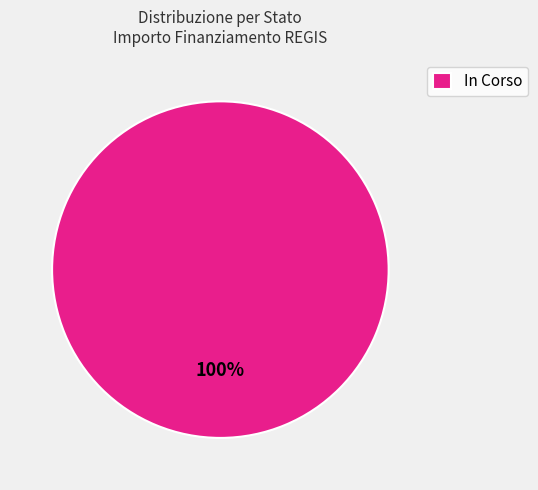

Is there a majority slice in this chart?

Yes